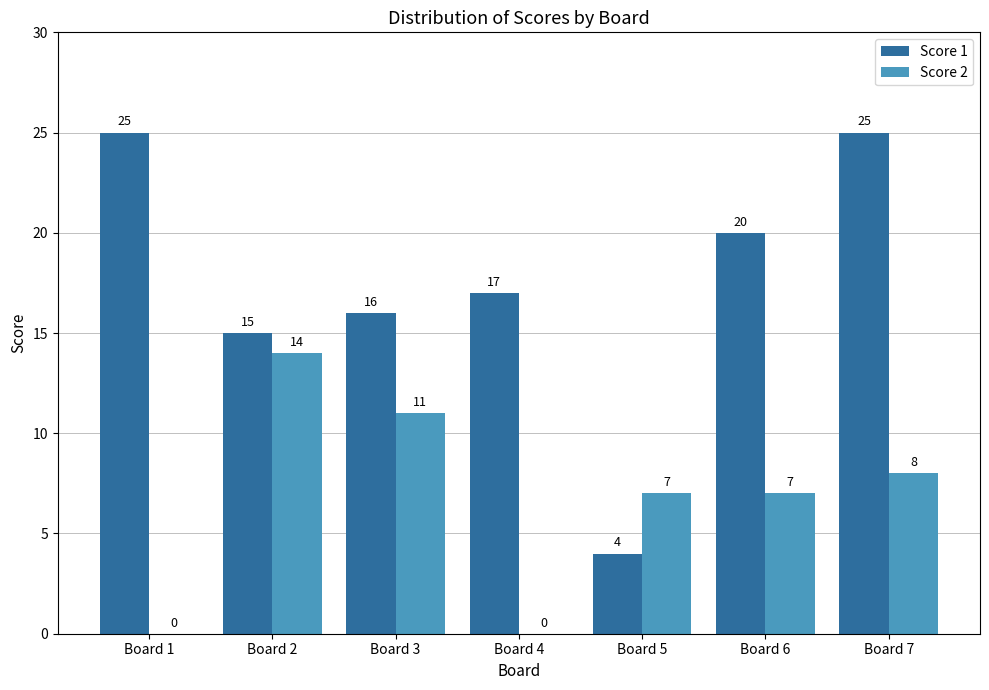

What is the difference between the Score 1 values at Board 1 and Board 2?

10